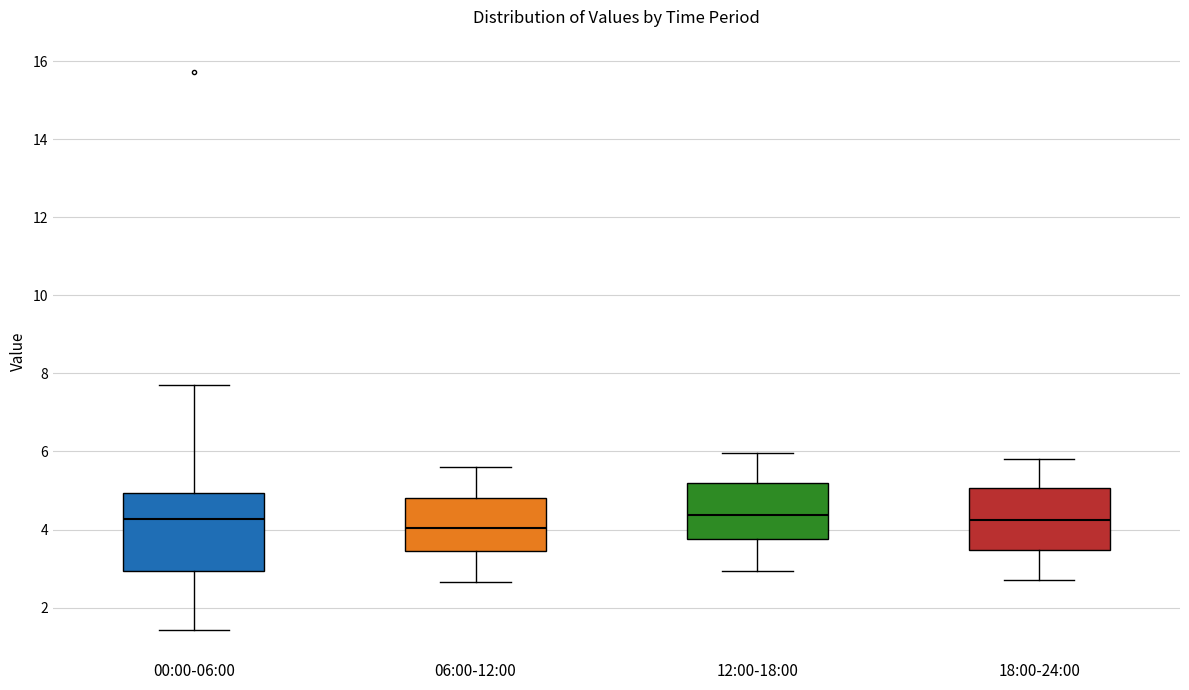

Reading left to right, read every box against the y-axis: the position of its median line, the range the box covers, and the ends of its whiskers. The values are not printed on the chart, so give them approximately, as read against the axis.

00:00-06:00: median 4.2, box 3.0 to 5.0, whiskers 1.4 to 7.8
06:00-12:00: median 4.0, box 3.4 to 4.8, whiskers 2.6 to 5.6
12:00-18:00: median 4.4, box 3.8 to 5.2, whiskers 3.0 to 6.0
18:00-24:00: median 4.2, box 3.4 to 5.0, whiskers 2.8 to 5.8